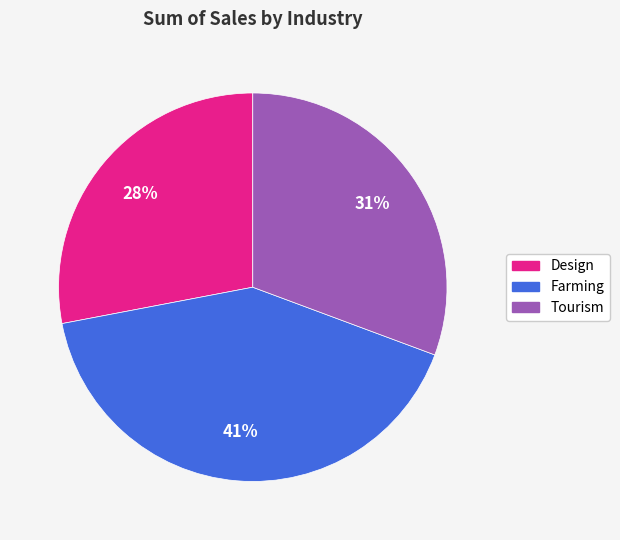

How many slices are in this pie chart?

3